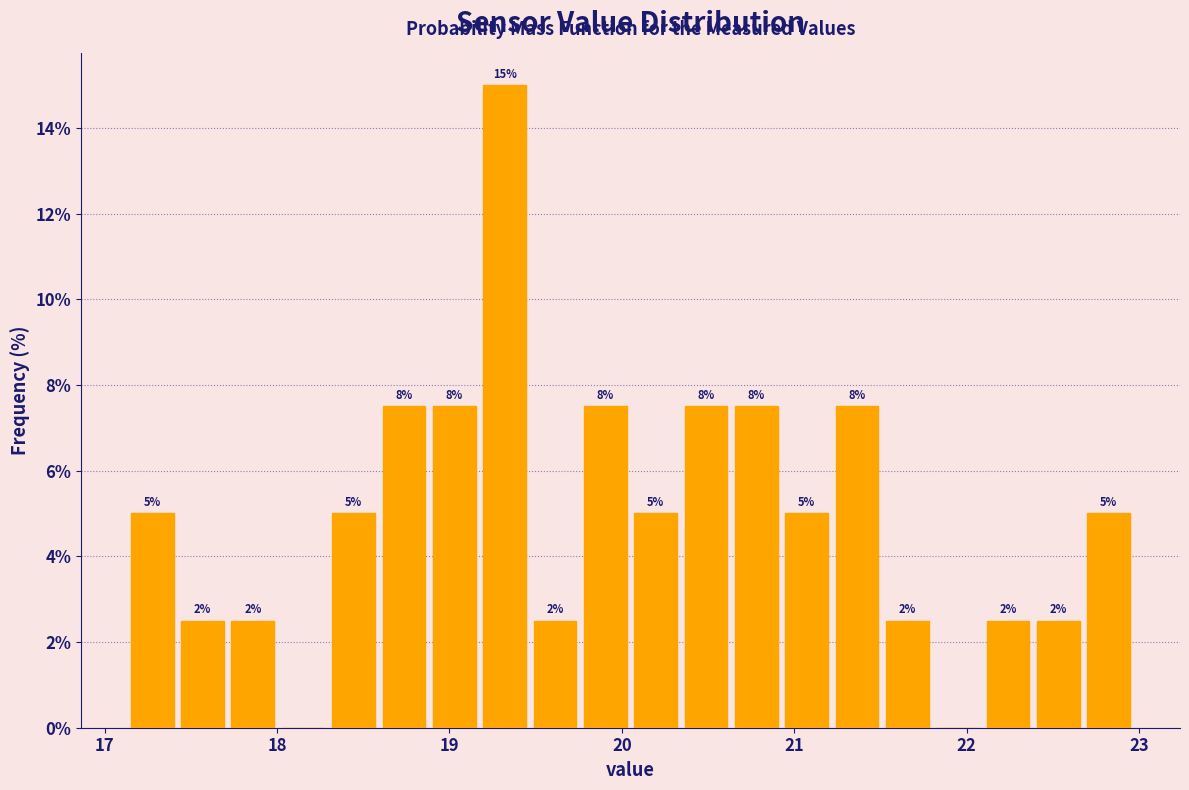

Read against the x-axis, roughly where is the centre of the tallest bar?

19.3